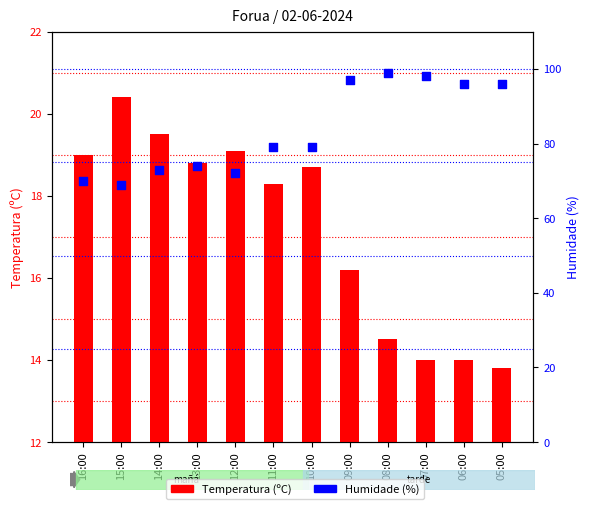

Which series has the widest spread of Y values?

Humidade (%)